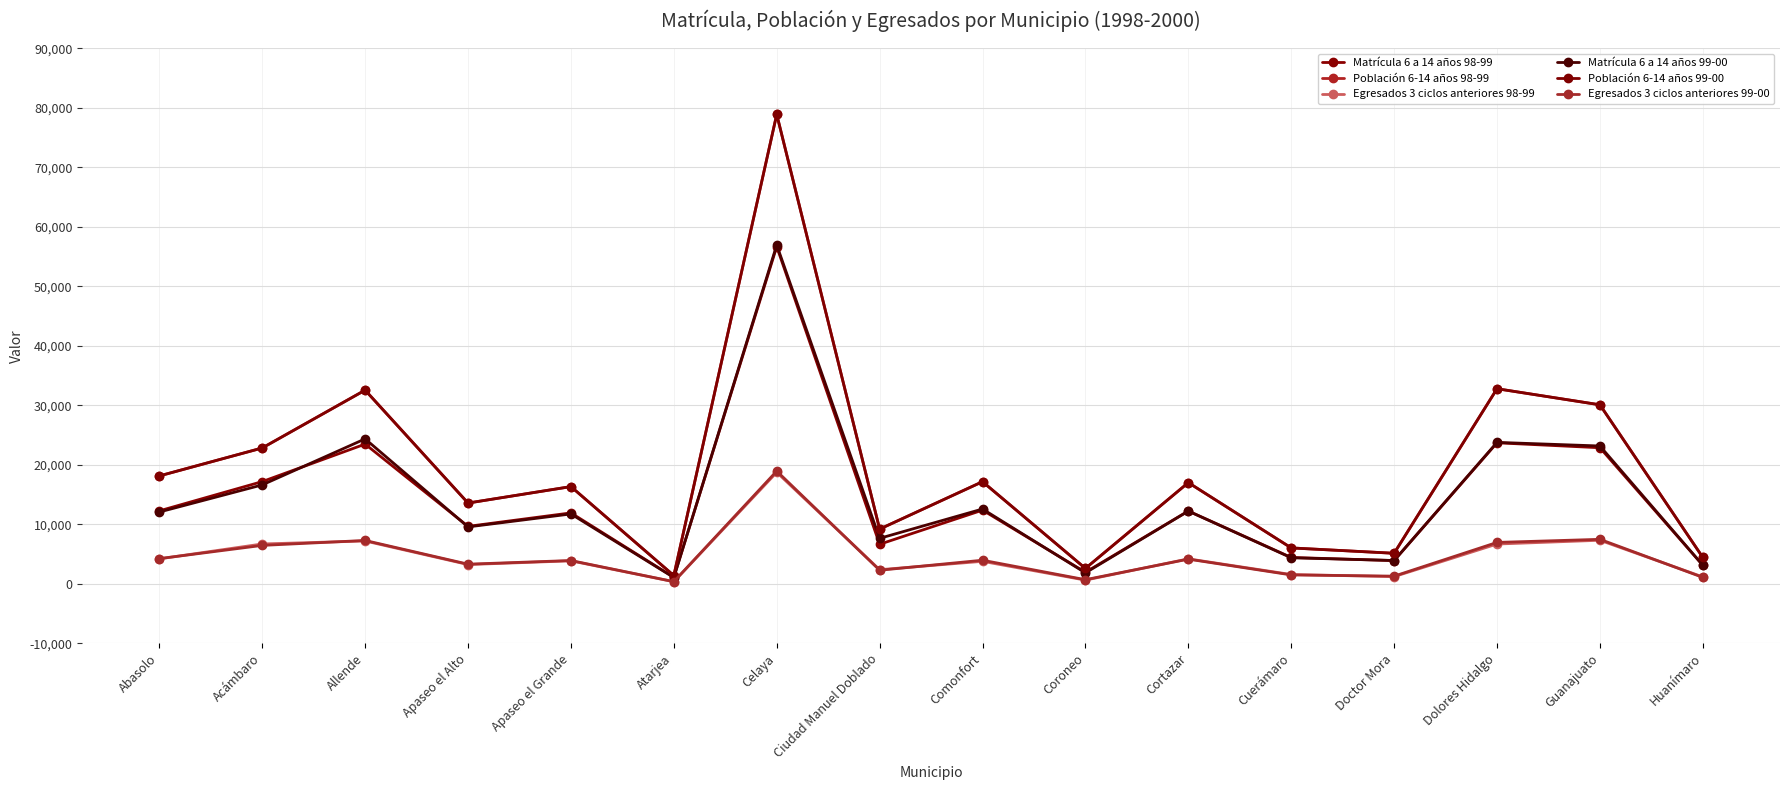

Reading left to right, list all the values displayed in this chart.

Matrícula 6 a 14 años 98-99: Abasolo=12240	Acámbaro=17161	Allende=23464	Apaseo el Alto=9634	Apaseo el Grande=11899	Atarjea=1071	Celaya=56658	Ciudad Manuel Doblado=6624	Comonfort=12364	Coroneo=1918	Cortazar=12218	Cuerámaro=4405	Doctor Mora=3880	Dolores Hidalgo=23683	Guanajuato=22852	Huanímaro=3094
Población 6-14 años 98-99: Abasolo=18113	Acámbaro=22813	Allende=32536	Apaseo el Alto=13554	Apaseo el Grande=16321	Atarjea=1361	Celaya=78895	Ciudad Manuel Doblado=9174	Comonfort=17147	Coroneo=2563	Cortazar=16989	Cuerámaro=6010	Doctor Mora=5109	Dolores Hidalgo=32775	Guanajuato=30069	Huanímaro=4410
Egresados 3 ciclos anteriores 98-99: Abasolo=4172	Acámbaro=6675	Allende=7176	Apaseo el Alto=3213	Apaseo el Grande=3840	Atarjea=332	Celaya=18720	Ciudad Manuel Doblado=2348	Comonfort=3757	Coroneo=597	Cortazar=4170	Cuerámaro=1538	Doctor Mora=1184	Dolores Hidalgo=6664	Guanajuato=7297	Huanímaro=1135
Matrícula 6 a 14 años 99-00: Abasolo=12046	Acámbaro=16606	Allende=24343	Apaseo el Alto=9541	Apaseo el Grande=11721	Atarjea=1034	Celaya=56937	Ciudad Manuel Doblado=7622	Comonfort=12551	Coroneo=1818	Cortazar=12203	Cuerámaro=4356	Doctor Mora=3894	Dolores Hidalgo=23754	Guanajuato=23148	Huanímaro=3099
Población 6-14 años 99-00: Abasolo=18113	Acámbaro=22813	Allende=32536	Apaseo el Alto=13554	Apaseo el Grande=16321	Atarjea=1361	Celaya=78895	Ciudad Manuel Doblado=9174	Comonfort=17147	Coroneo=2563	Cortazar=16989	Cuerámaro=6010	Doctor Mora=5109	Dolores Hidalgo=32775	Guanajuato=30069	Huanímaro=4410
Egresados 3 ciclos anteriores 99-00: Abasolo=4211	Acámbaro=6434	Allende=7266	Apaseo el Alto=3277	Apaseo el Grande=3891	Atarjea=338	Celaya=18929	Ciudad Manuel Doblado=2259	Comonfort=3942	Coroneo=670	Cortazar=4125	Cuerámaro=1470	Doctor Mora=1264	Dolores Hidalgo=6936	Guanajuato=7456	Huanímaro=1055